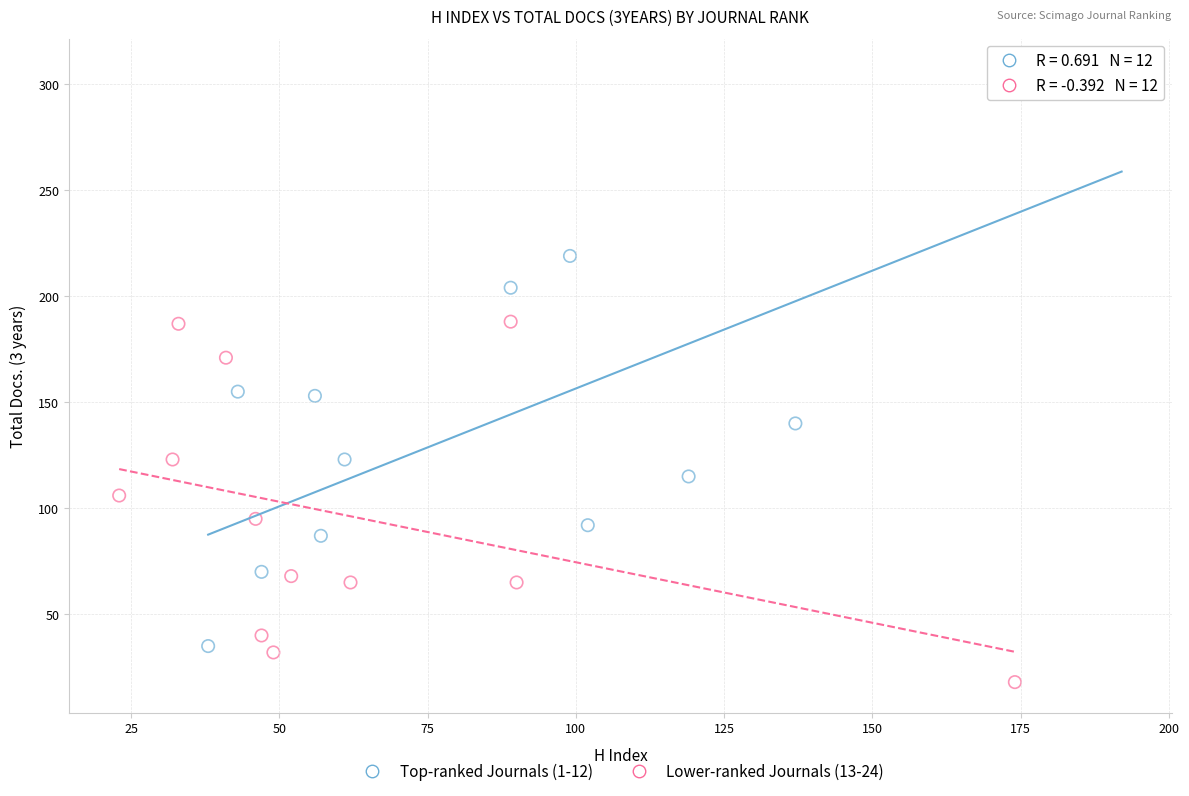

Which series reaches the minimum Y coordinate?

Lower-ranked Journals (13-24)